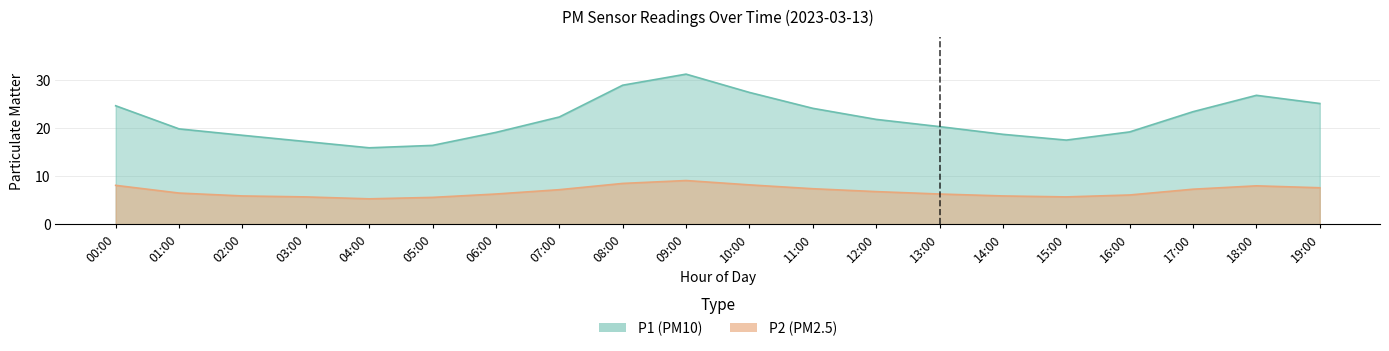

Rank the series at 05:00 from lowest to highest value.

P2, P1